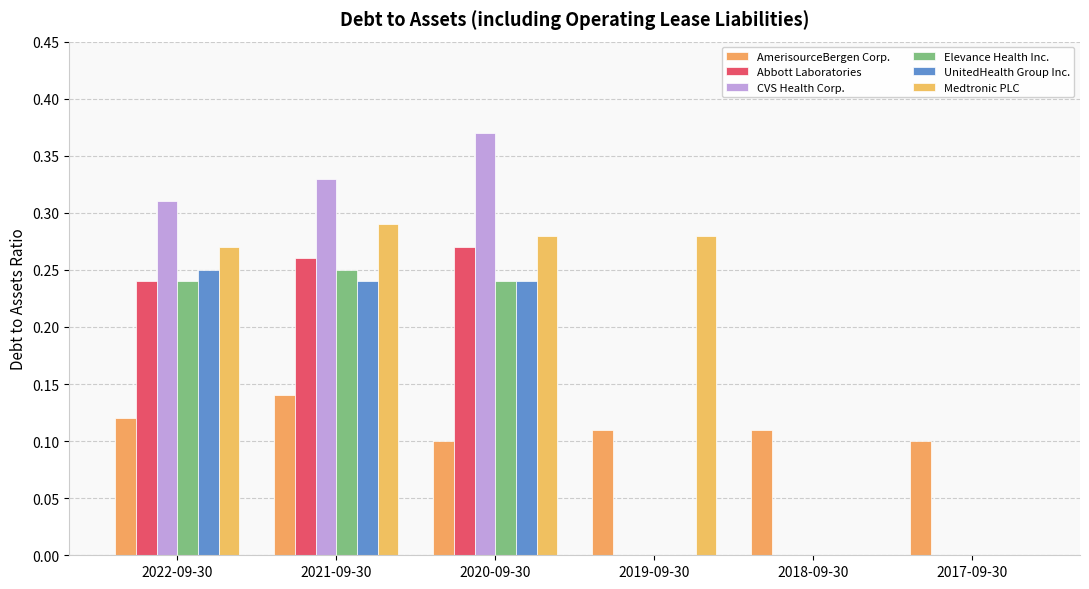

How many data points does each series have?

6